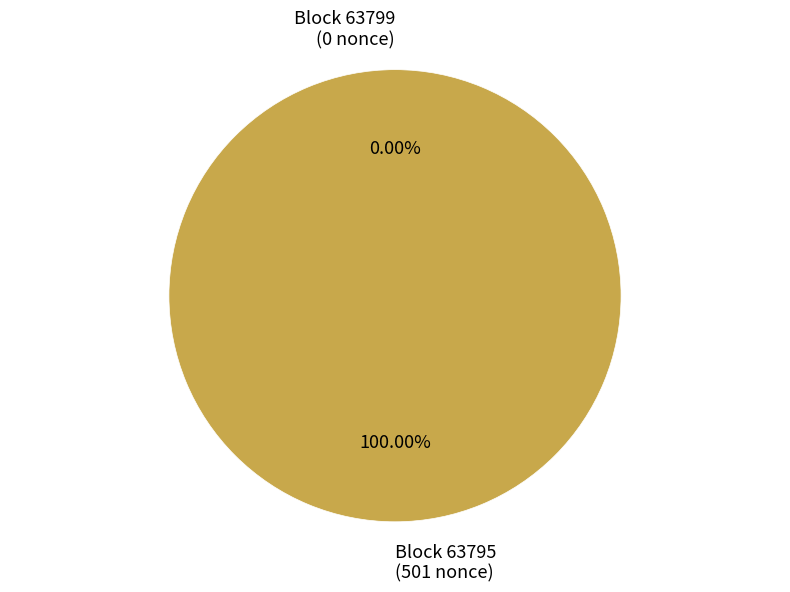

What percentage is the 63795 slice, to the nearest percent?

100%